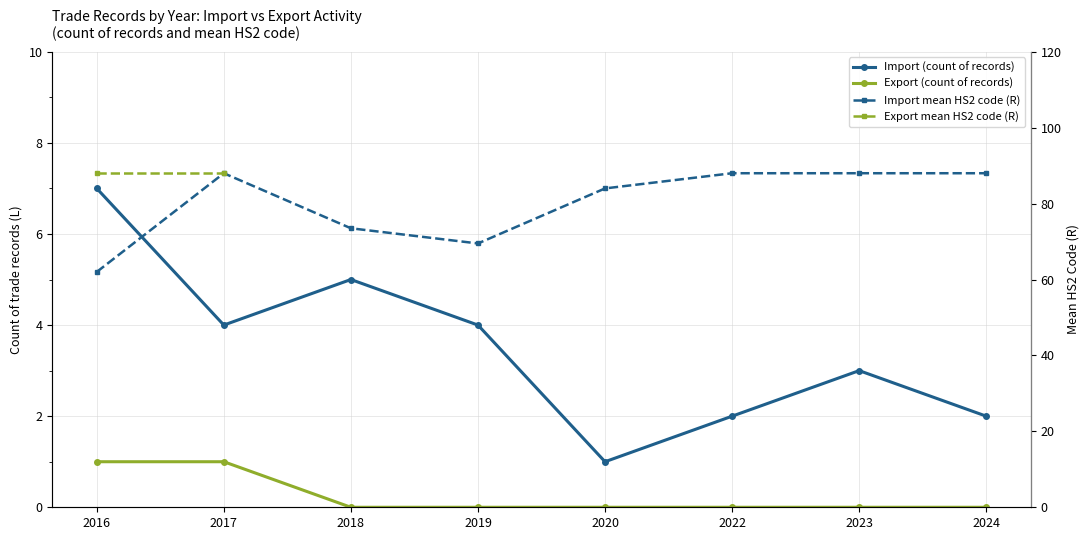

List the labels in order of Export (count of records) value, smallest first.

2018, 2019, 2020, 2022, 2023, 2024, 2016, 2017